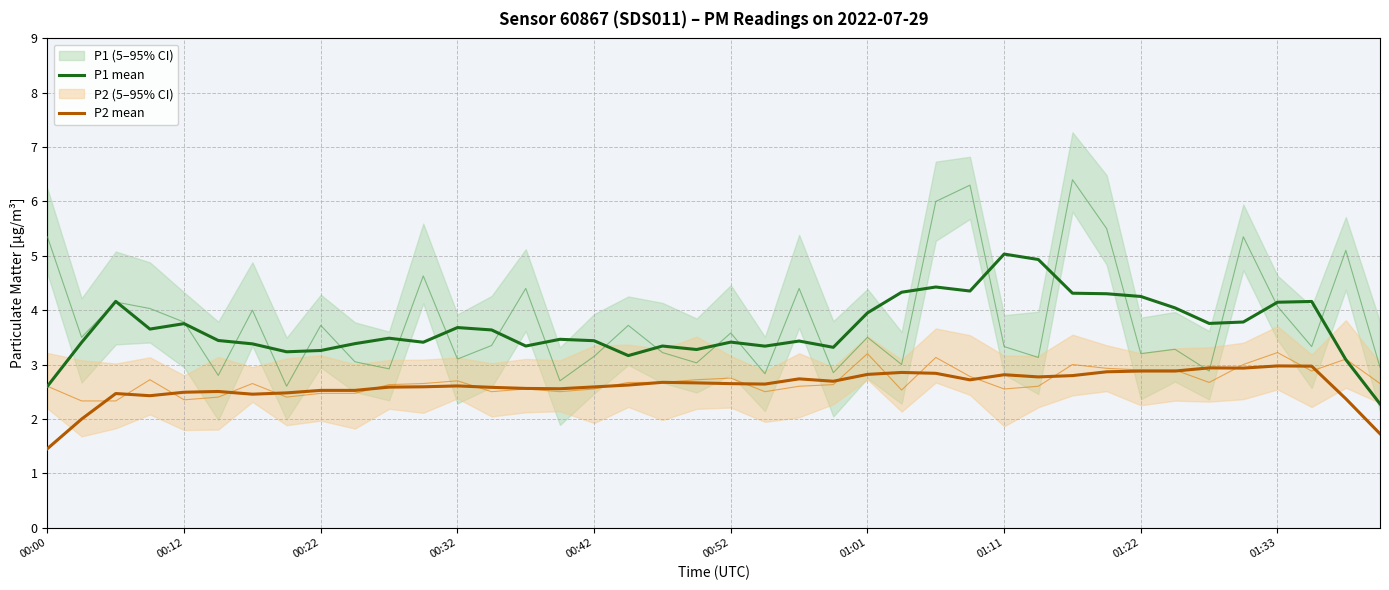

True or false: P2 mean and P1 mean intersect in this chart.

False